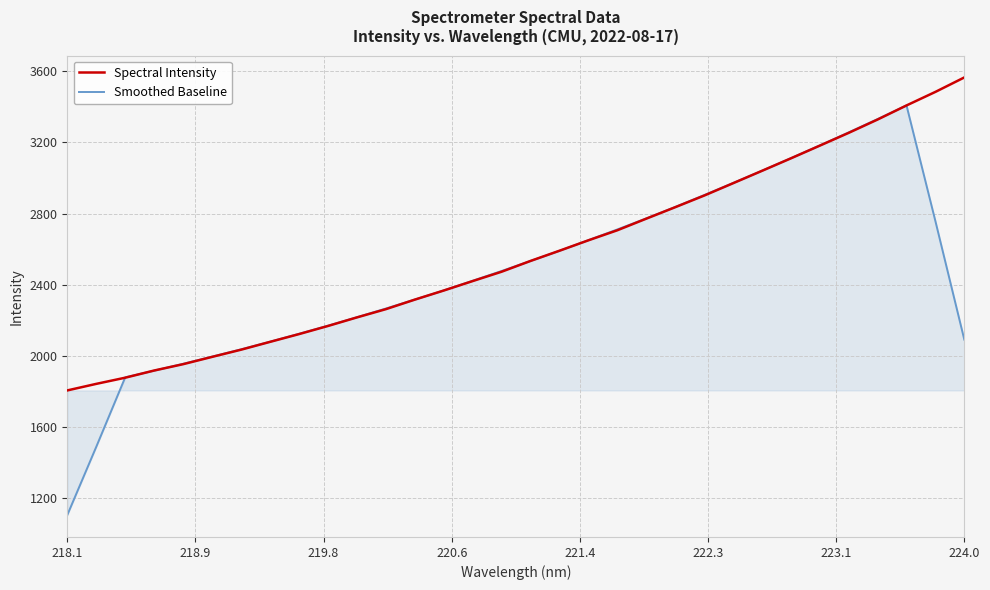

What is the lowest value of the Spectral Intensity series?

1806.2